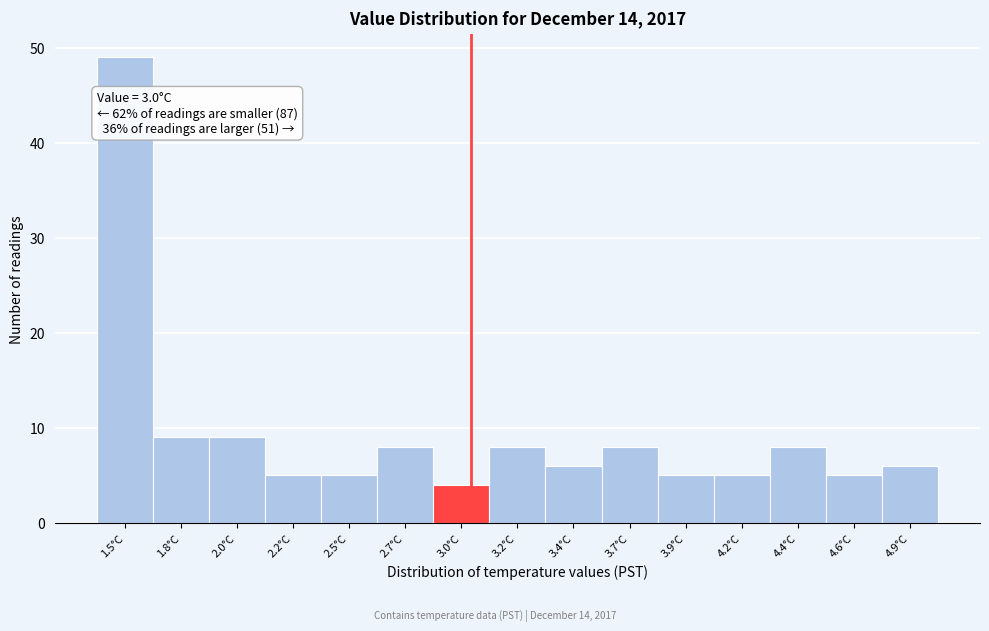

Reading left to right, what are all the values shown in this chart?

1.5°C=49	1.8°C=9	2.0°C=9	2.2°C=5	2.5°C=5	2.7°C=8	3.0°C=4	3.2°C=8	3.4°C=6	3.7°C=8	3.9°C=5	4.2°C=5	4.4°C=8	4.6°C=5	4.9°C=6